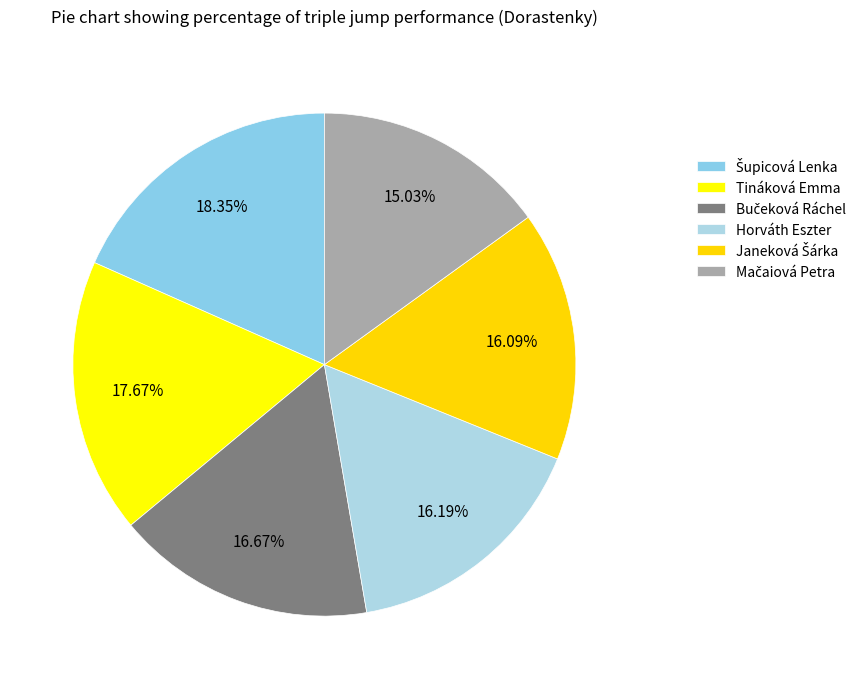

The Mačaiová Petra slice represents 15% of the pie. True or false?

True